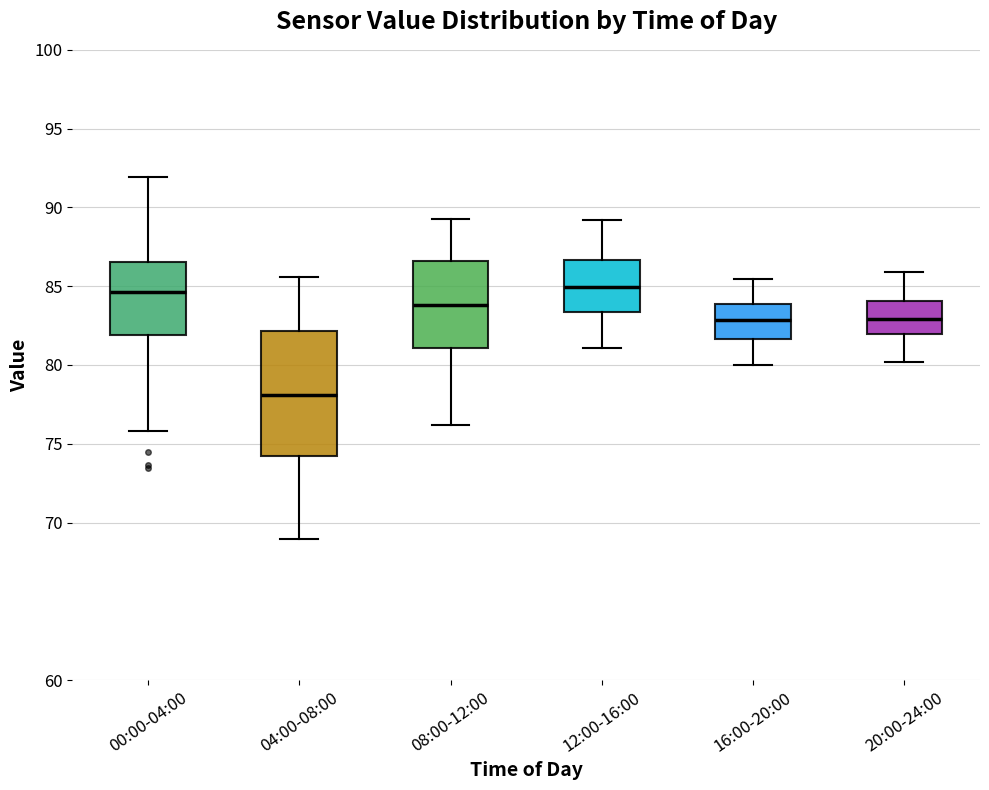

Reading left to right, transcribe this box plot: for each box, give where its median line is, the range the box spans, and where its two whiskers end, as read against the y-axis. The values are not printed on the chart, so give them approximately, as read against the axis.

00:00-04:00: median 84.5, box 82.0 to 86.5, whiskers 76.0 to 92.0
04:00-08:00: median 78.0, box 74.0 to 82.0, whiskers 69.0 to 85.5
08:00-12:00: median 84.0, box 81.0 to 86.5, whiskers 76.0 to 89.5
12:00-16:00: median 85.0, box 83.5 to 86.5, whiskers 81.0 to 89.0
16:00-20:00: median 83.0, box 81.5 to 84.0, whiskers 80.0 to 85.5
20:00-24:00: median 83.0, box 82.0 to 84.0, whiskers 80.0 to 86.0